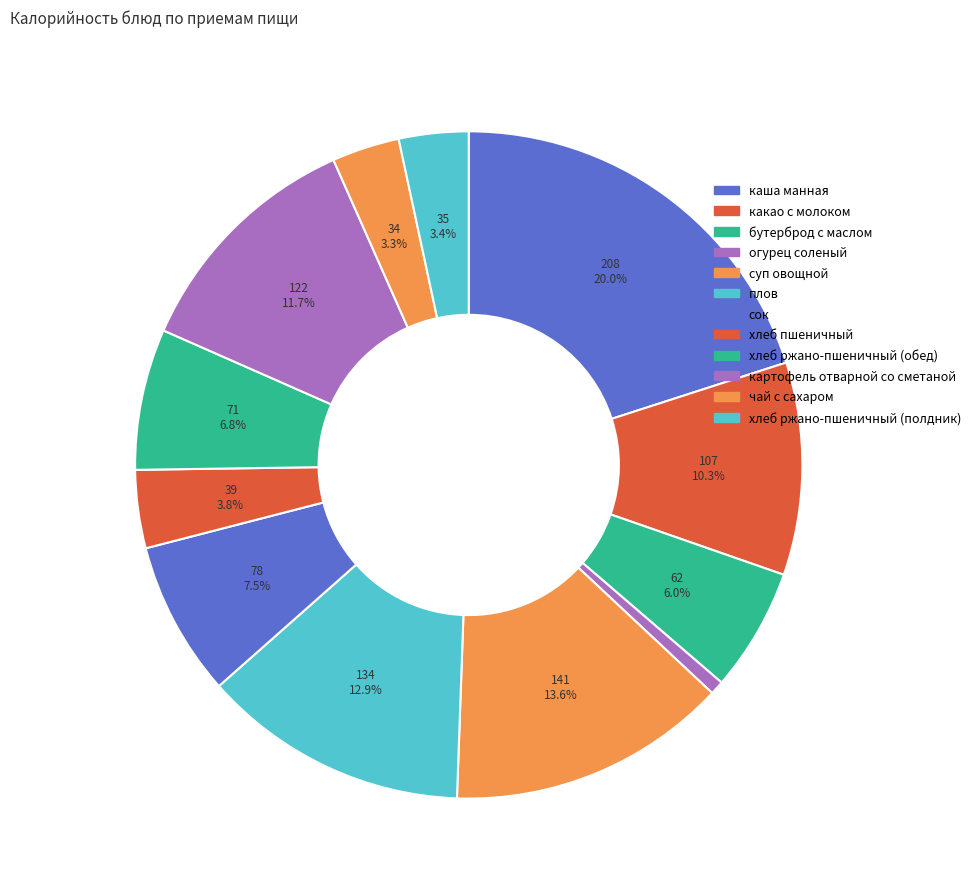

Rank the categories by value from highest to lowest.

каша манная, суп овощной, плов, картофель отварной со сметаной, какао с молоком, сок, хлеб ржано-пшеничный (обед), бутерброд с маслом, хлеб пшеничный, хлеб ржано-пшеничный (полдник), чай с сахаром, огурец соленый